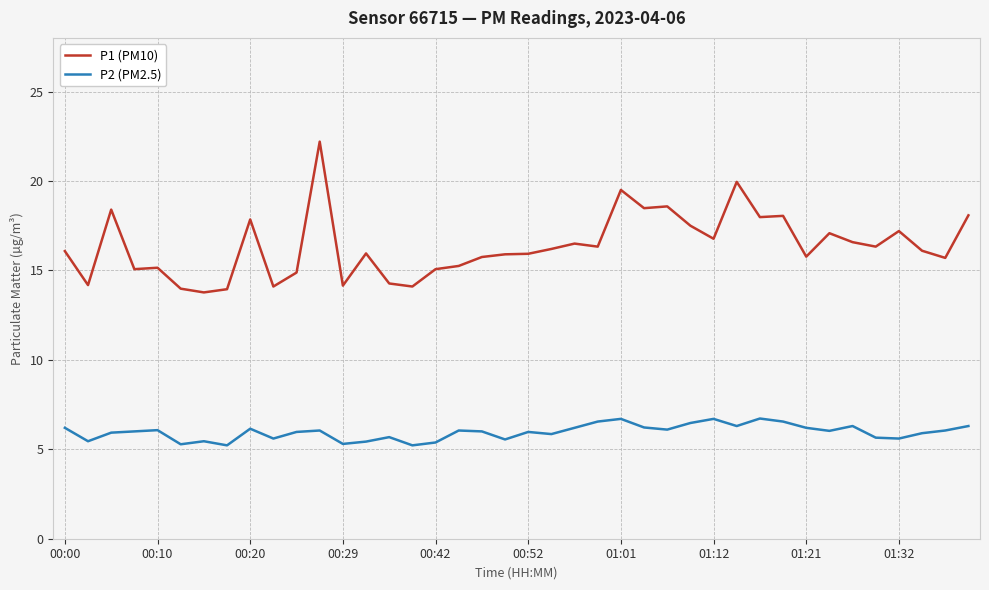

What is the difference between the maximum and minimum values in the P1 (PM10) series?

8.4